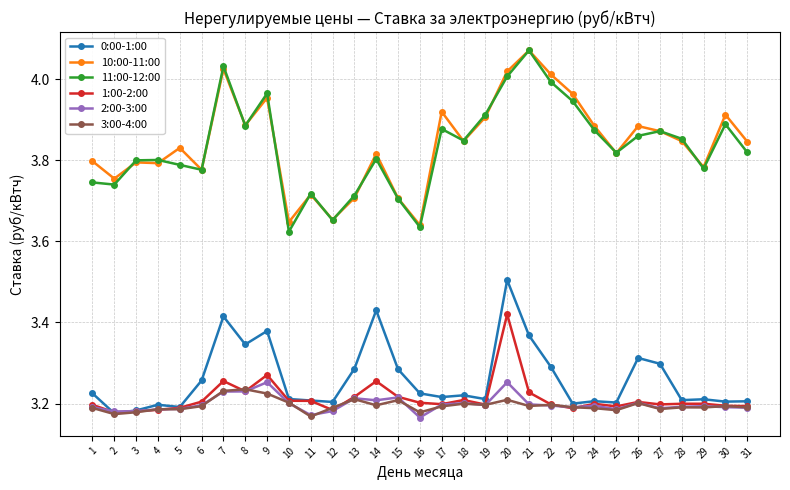

What is the total value across all series at 12?

20.1